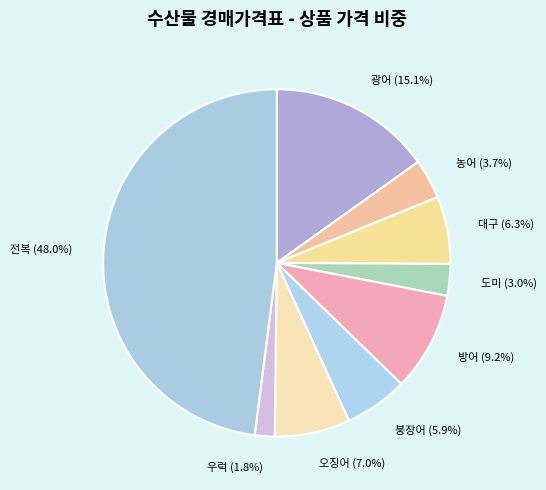

To the nearest percent, what is the combined percentage of 우럭 and 오징어?

9%